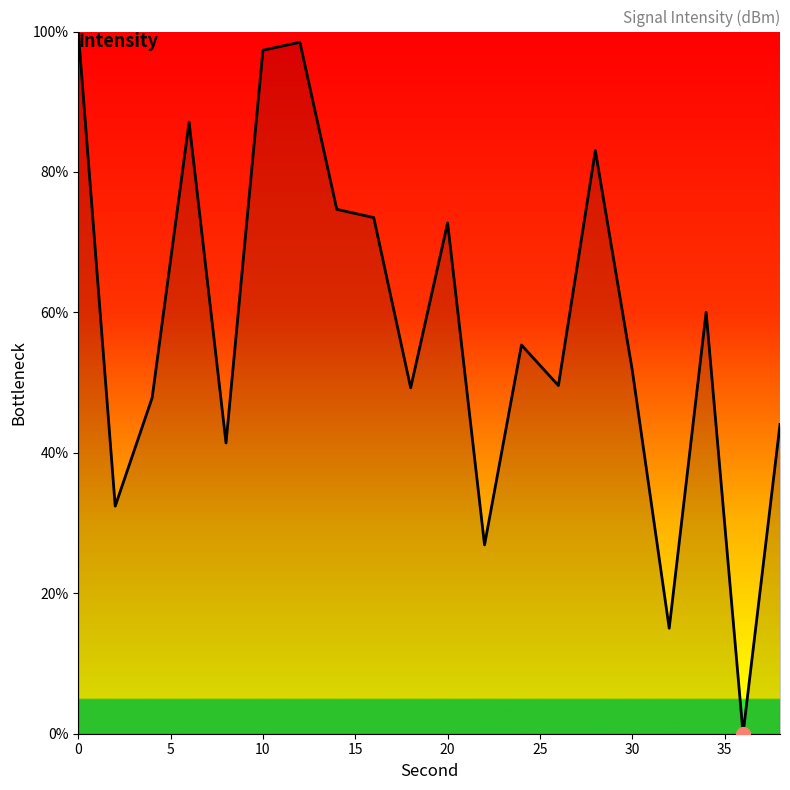

What is the maximum value shown in the chart?

100.0